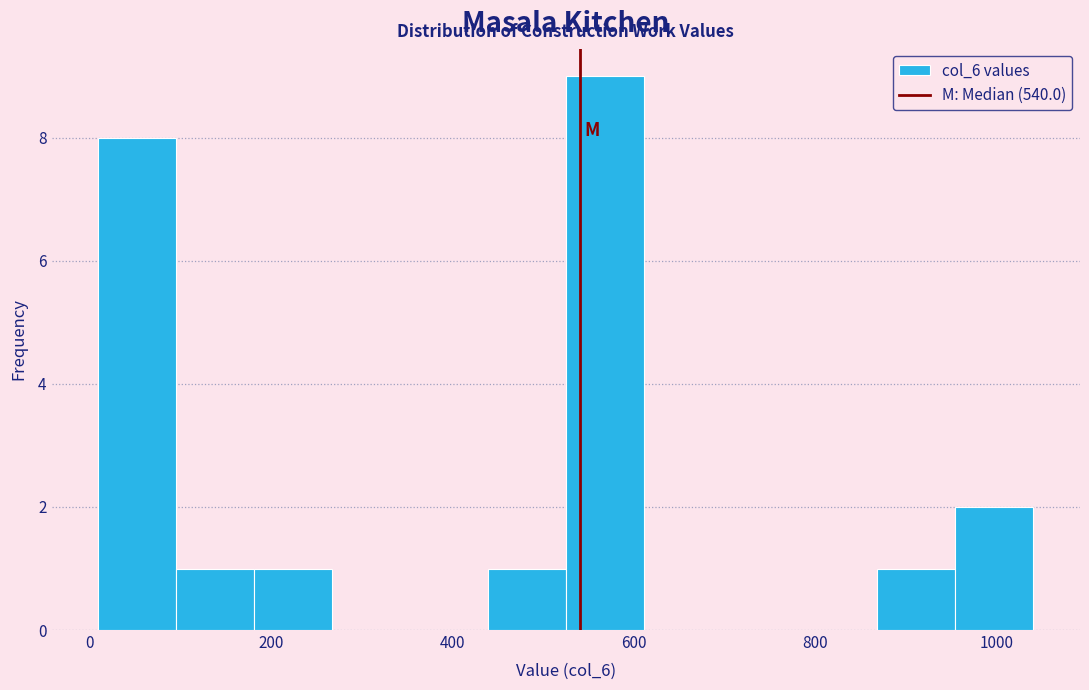

Which range on the x-axis has the tallest bar?

520 to 620